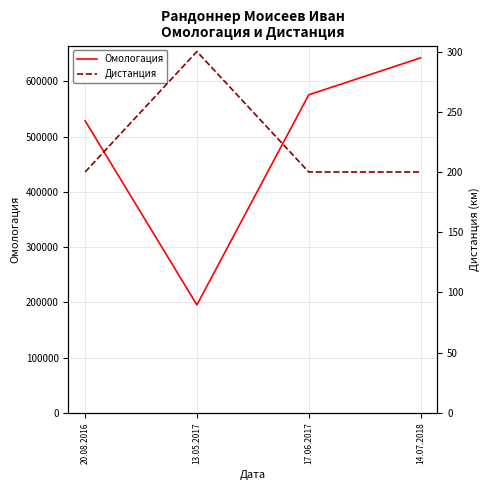

True or false: Омологация and Дистанция cross at least once.

False